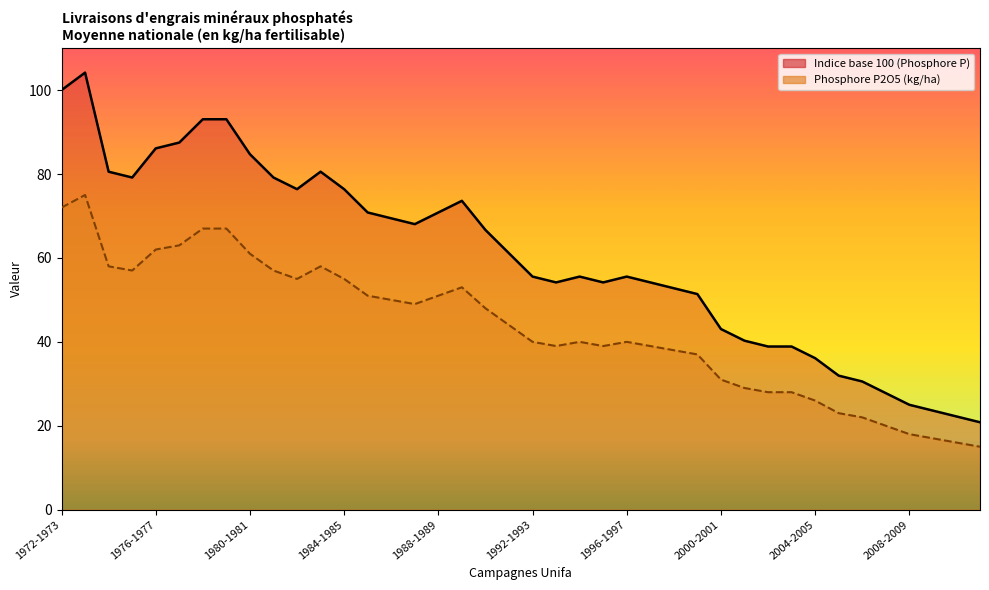

How many lines are shown in the chart?

2